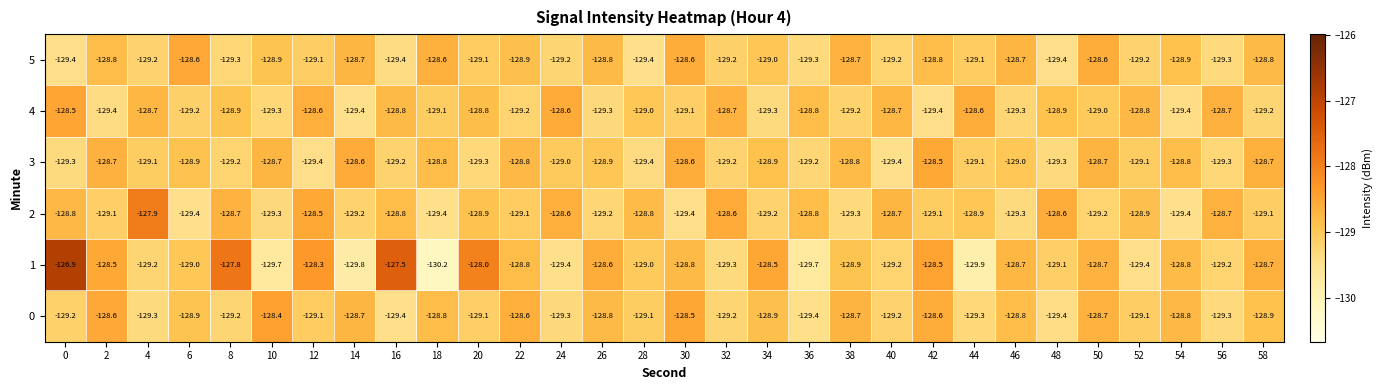

The value of 2 at 14 is -26.7. True or false?

False